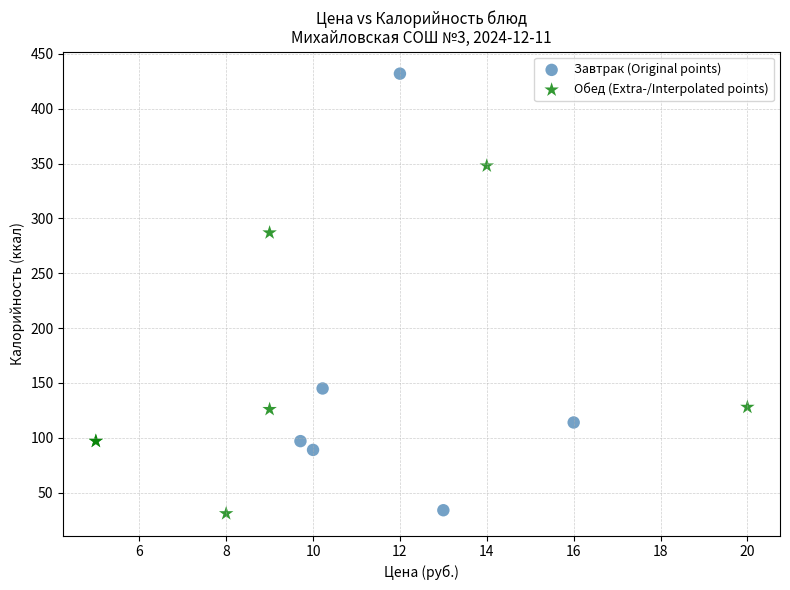

Which series contains the highest Y value?

Завтрак (Original points)